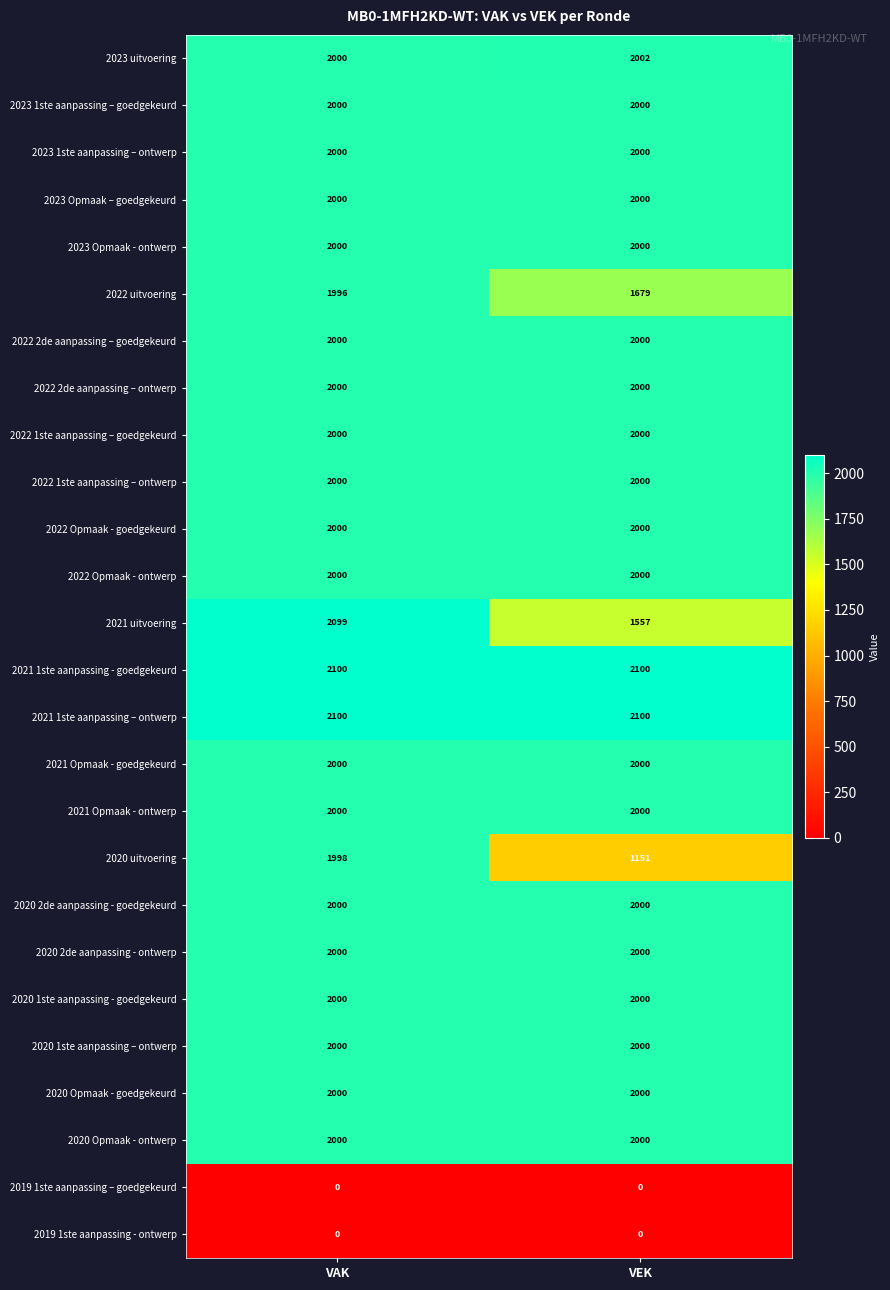

Which series changed the most between VAK and VEK?

2020 uitvoering